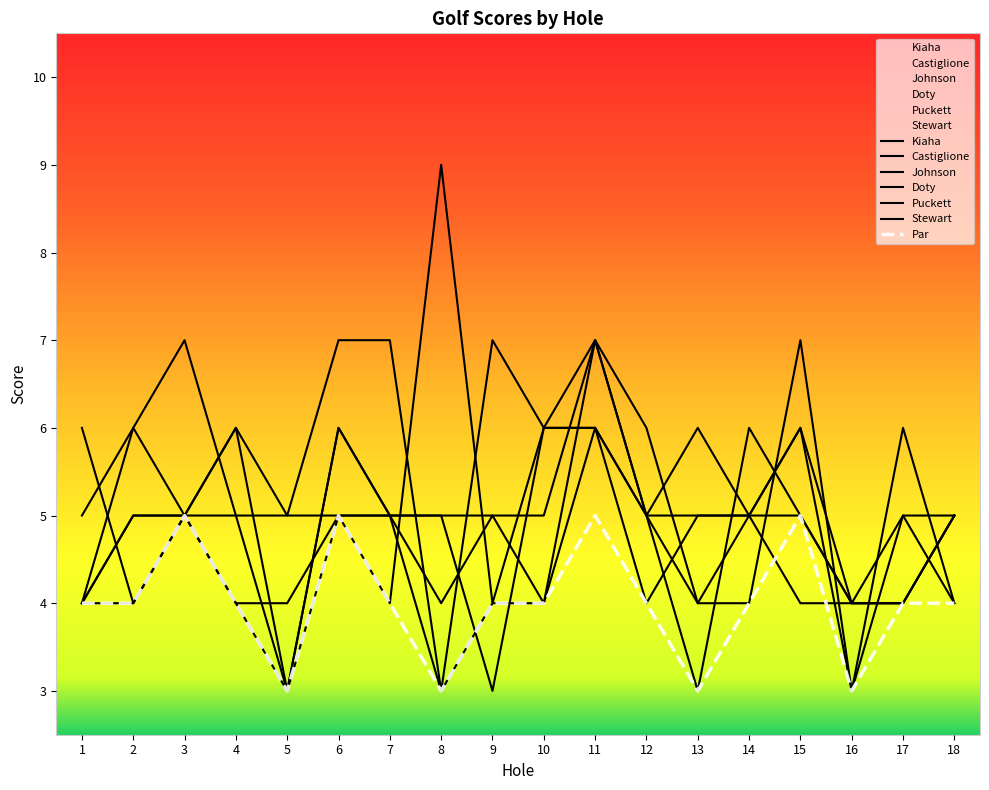

True or false: Johnson has a value of 5 at 9.

True